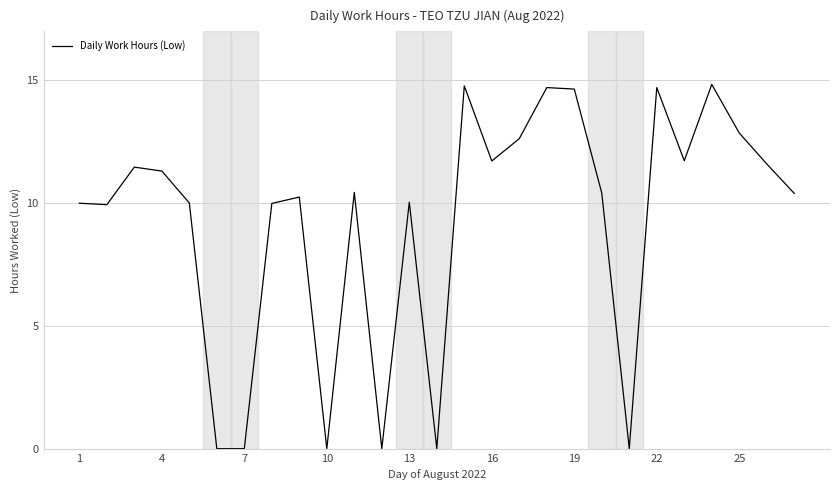

What is the difference between the maximum and minimum values?

14.8